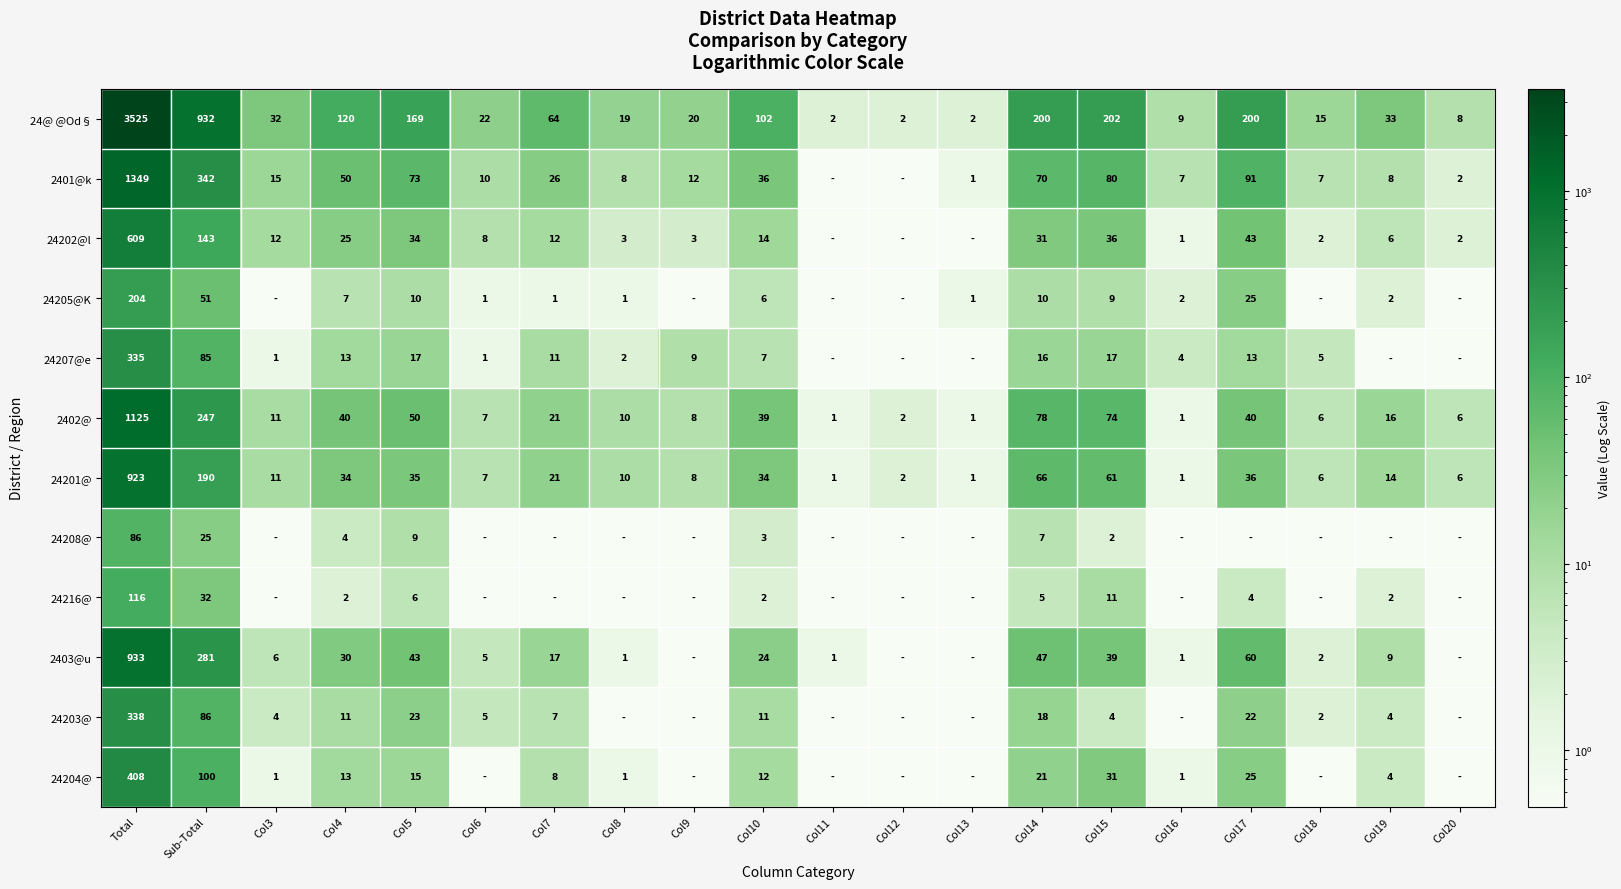

At Total, list the series in order from smallest to largest.

24208@, 24216@, 24205@K, 24207@e, 24203@, 24204@, 24202@l, 24201@, 2403@u, 2402@, 2401@k, 24@ @Od§